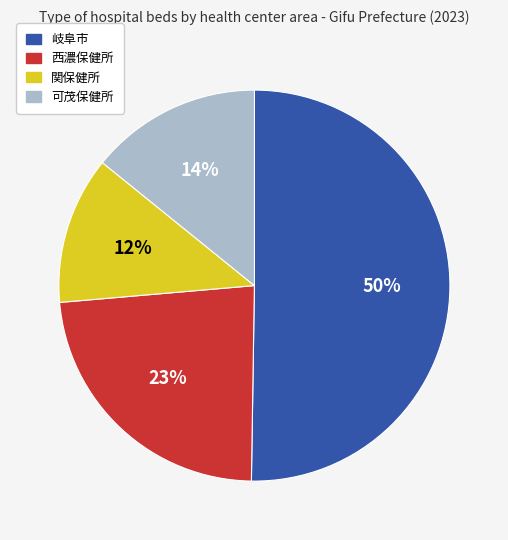

True or false: 関保健所 accounts for 26% of the total.

False